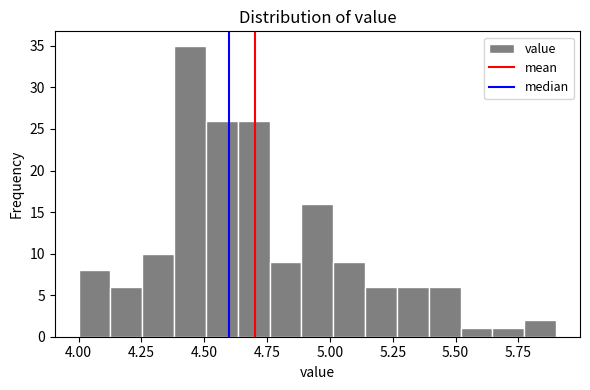

Around what value on the x-axis is the tallest bar? Give the approximate position of its centre, as read against the axis.

4.45